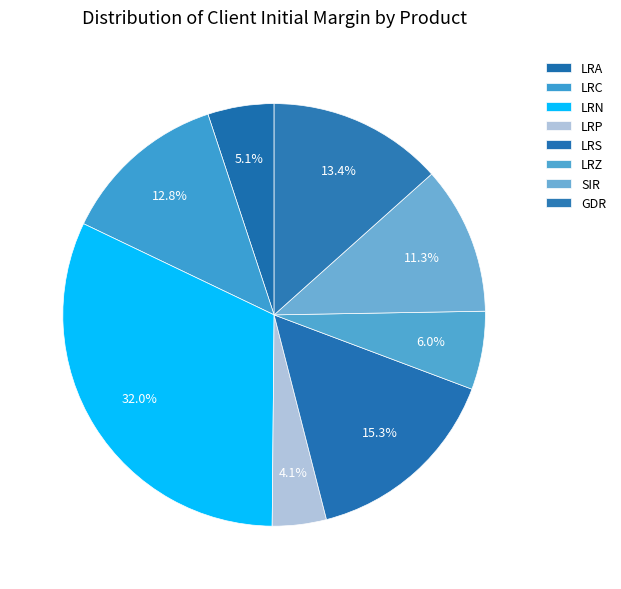

What percentage is the SIR slice, to the nearest percent?

11%